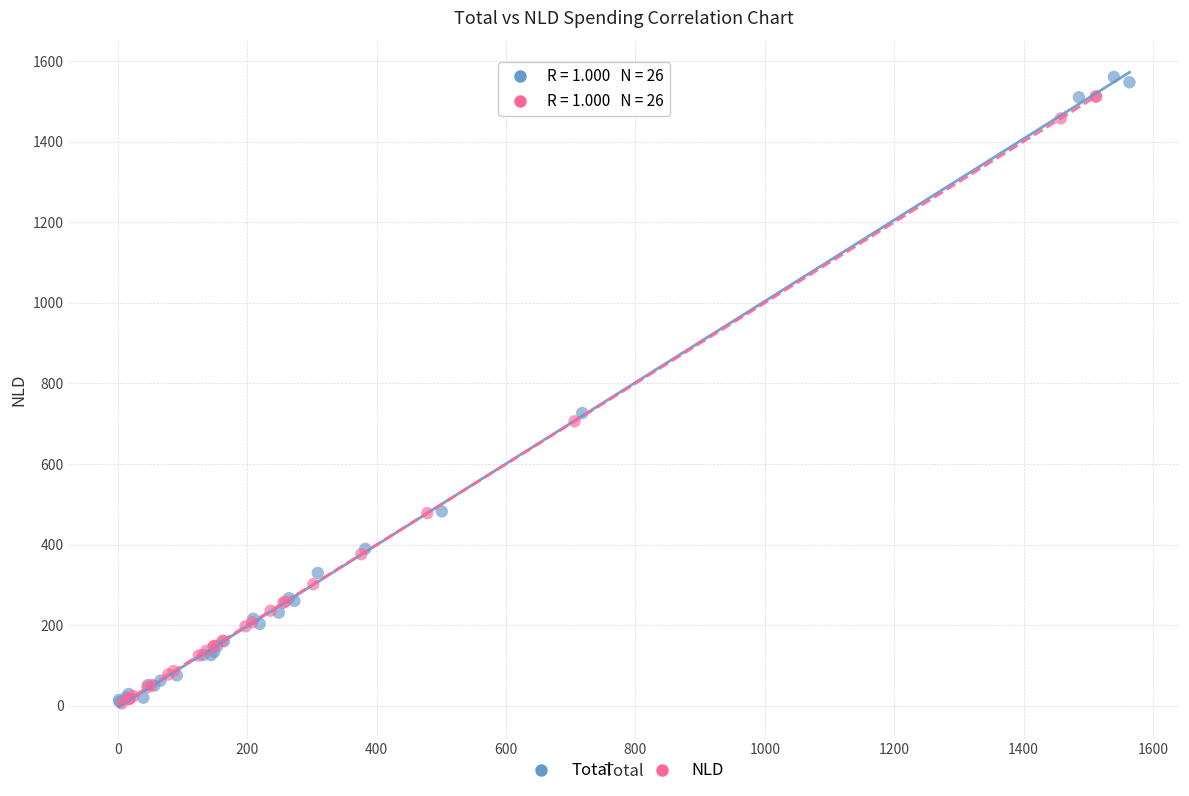

Which series has the largest Y range (max minus min)?

Total